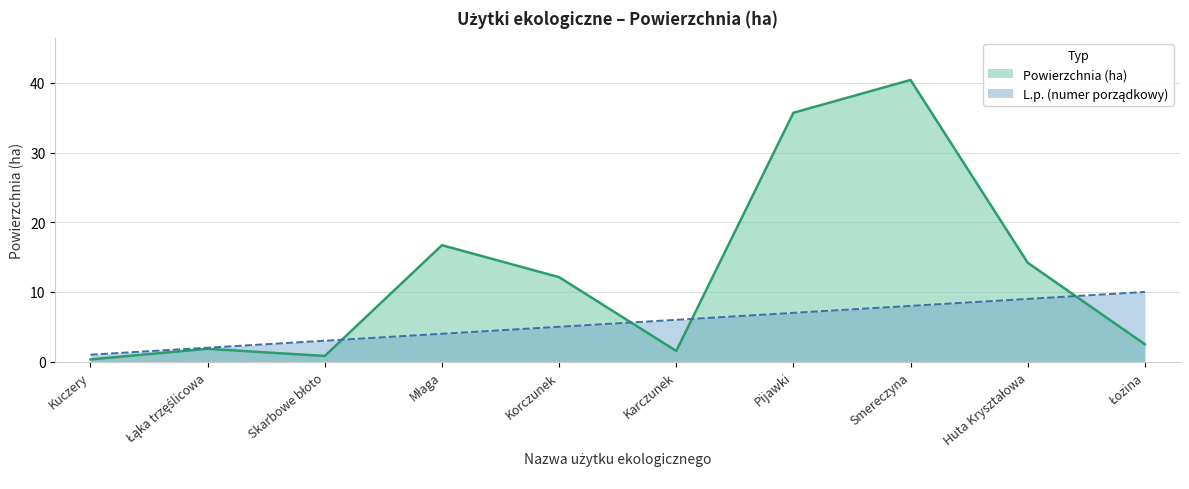

At how many categories does at least one series exceed 9?

6